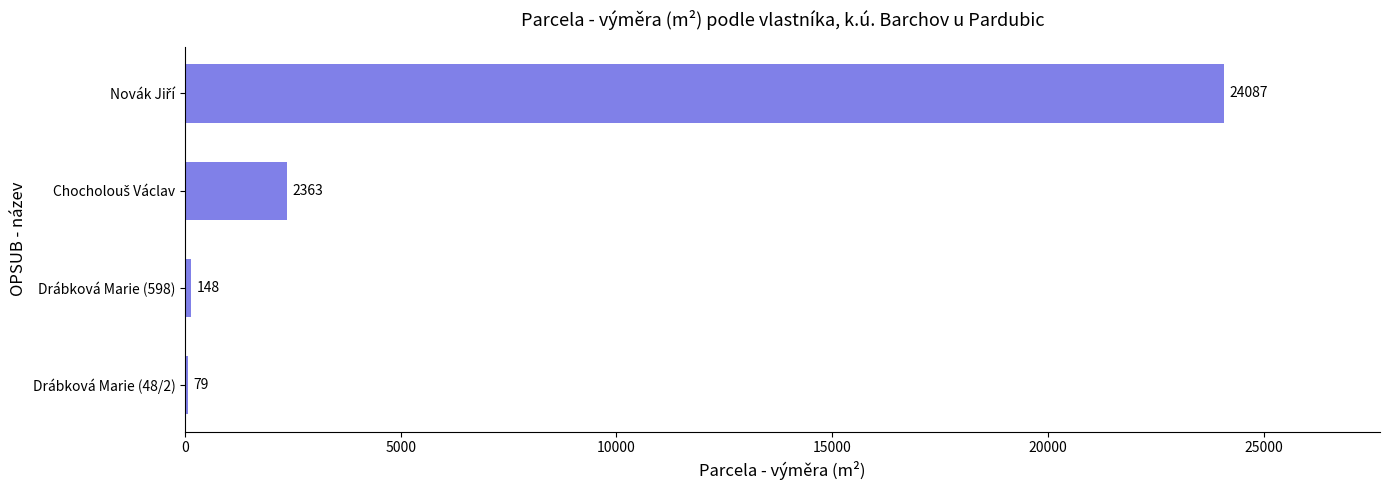

What is the sum of the values at Drábková Marie (48/2) and Drábková Marie (598)?

227